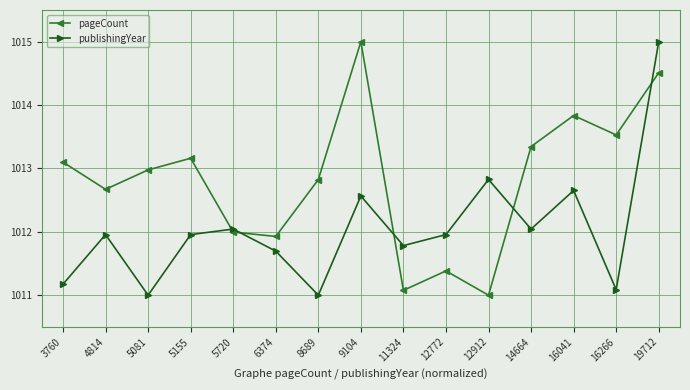

Reading left to right, transcribe all the data shown in this chart.

pageCount: 1013.1	1012.7	1013.0	1013.2	1012.0	1011.9	1012.8	1015.0	1011.1	1011.4	1011.0	1013.3	1013.8	1013.5	1014.5
publishingYear: 1011.2	1012.0	1011.0	1012.0	1012.0	1011.7	1011.0	1012.6	1011.8	1012.0	1012.8	1012.0	1012.7	1011.1	1015.0